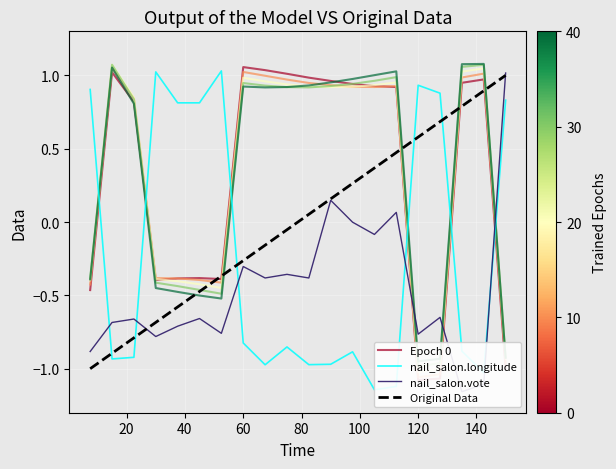

At which label is nail_salon.vote closest to 0?

13